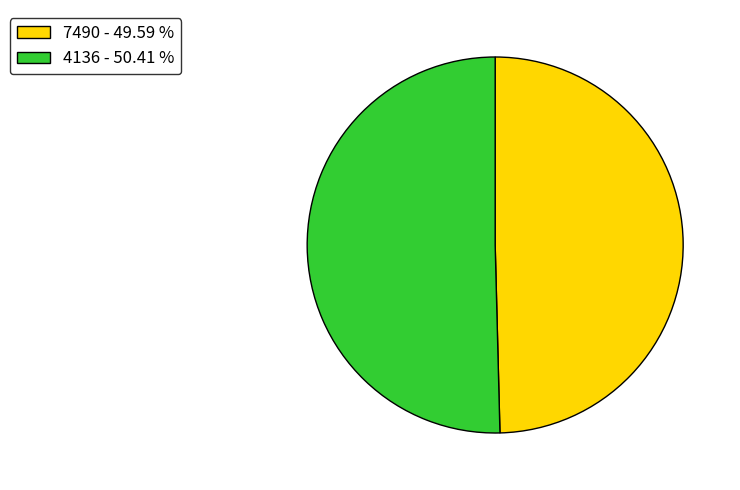

Is there a majority slice in this chart?

Yes